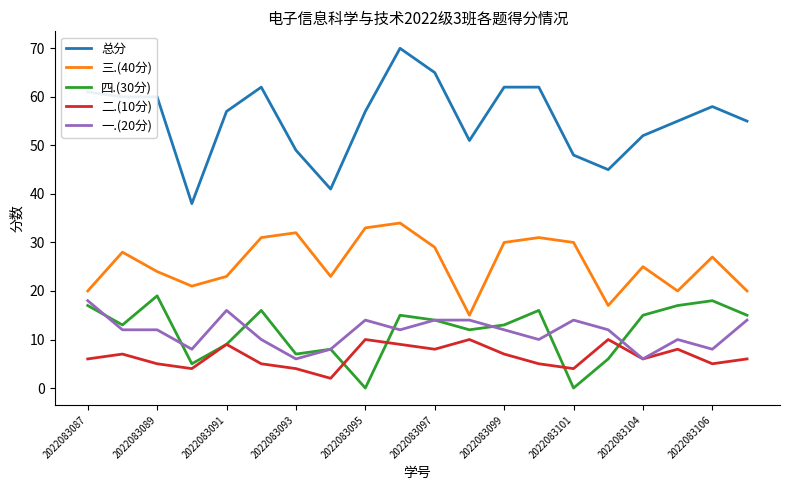

Which series has the largest range (max minus min)?

总分